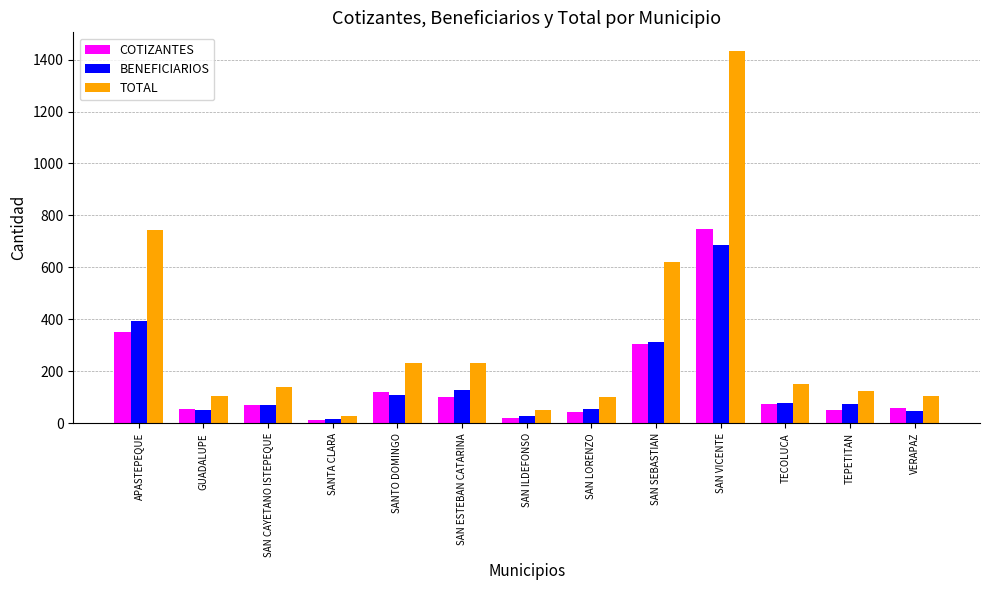

What are all the series names shown in the legend?

COTIZANTES, BENEFICIARIOS, TOTAL